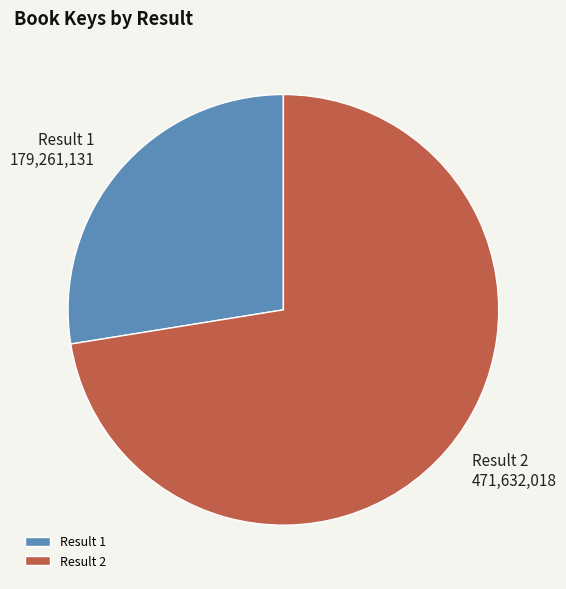

Is there any slice that represents more than half of the pie?

Yes